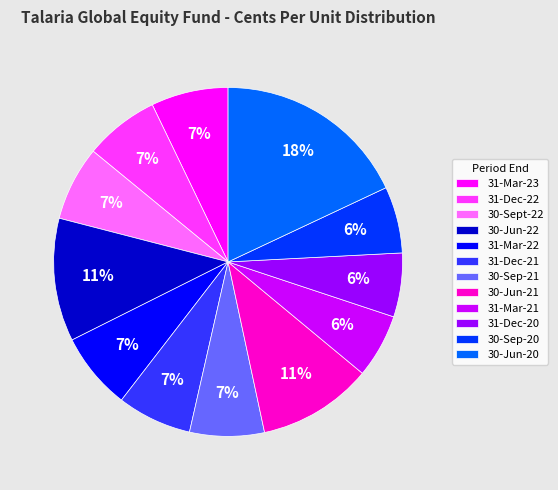

Count the number of slices in the pie.

12